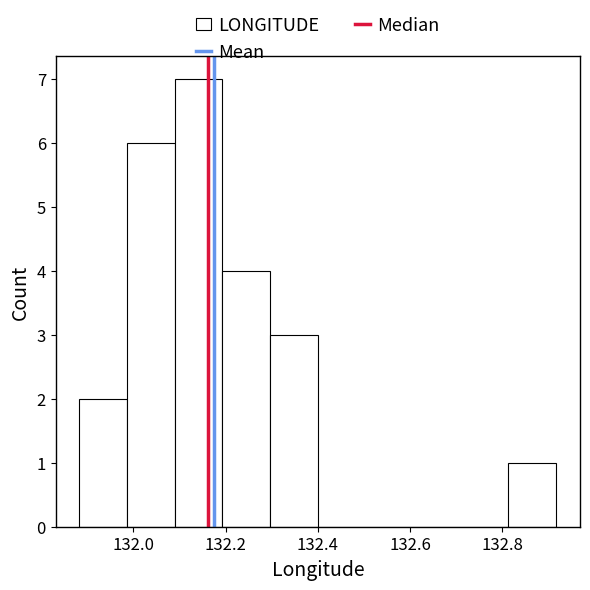

What is the height of the bar covering 132.08 to 132.20 on the x-axis? Neither the bar edges nor the heights are printed on the chart, so give them approximately, as read against the axes.

7